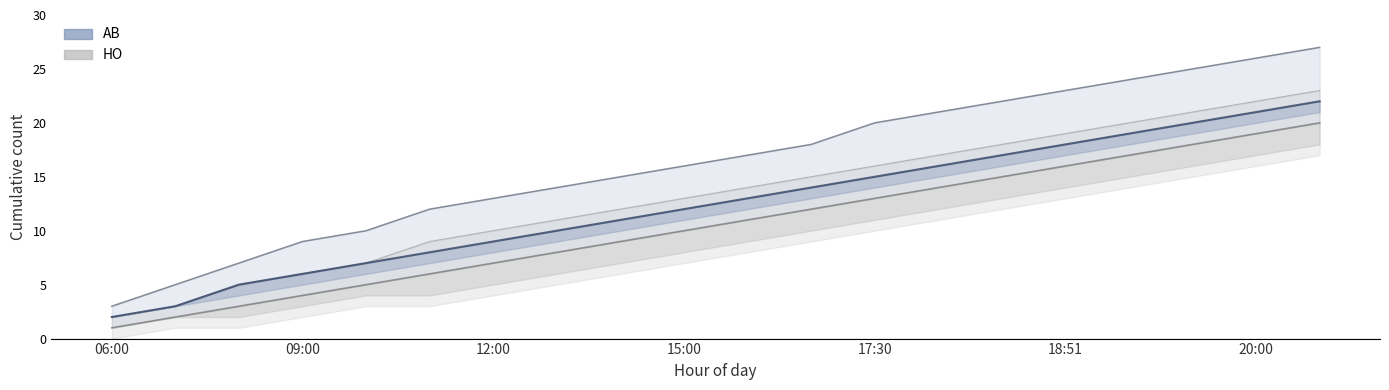

At 14, list the series in order from smallest to largest.

HO, AB, HO upper, AB upper